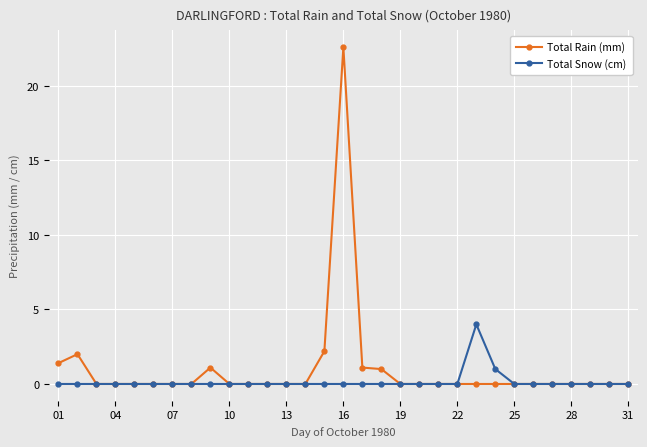

How many categories are shown in the chart?

31